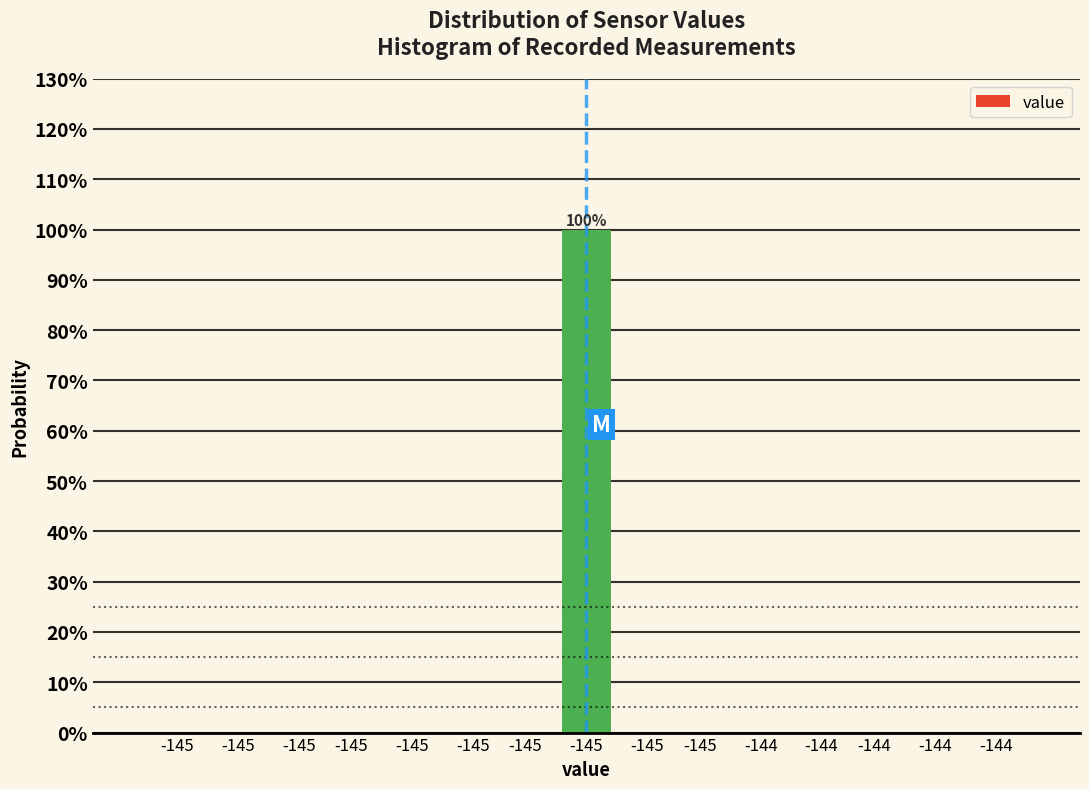

Are the bars horizontal?

No